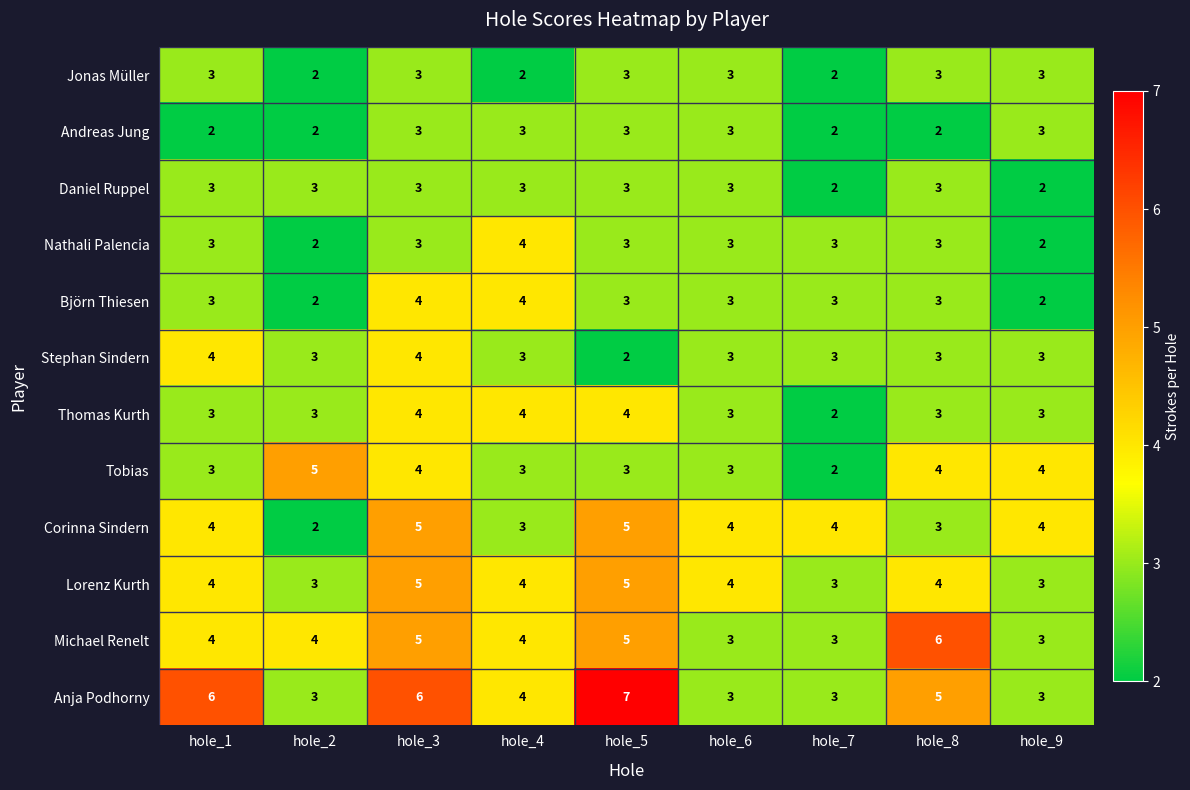

The Björn Thiesen series shows 2 at hole_9. True or false?

True